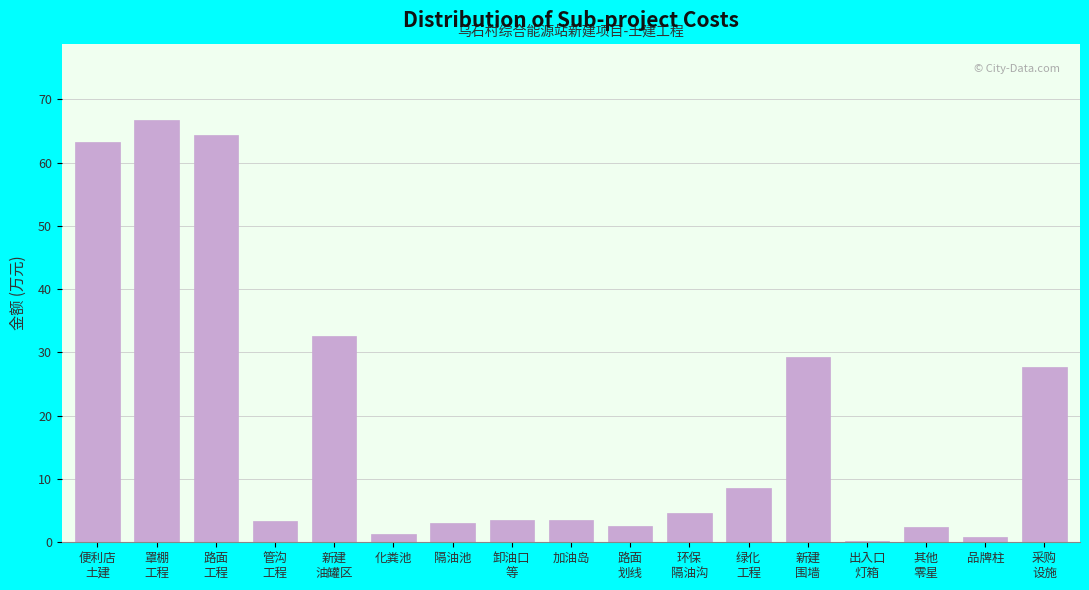

What is the value of the 13th bar from the left?

29.2